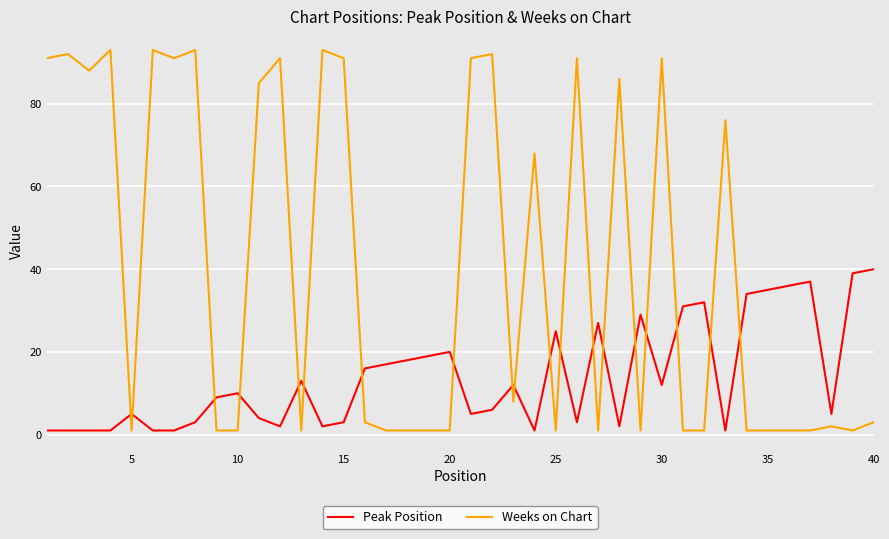

Rank the series by their maximum value, from lowest to highest.

Peak Position, Weeks on Chart